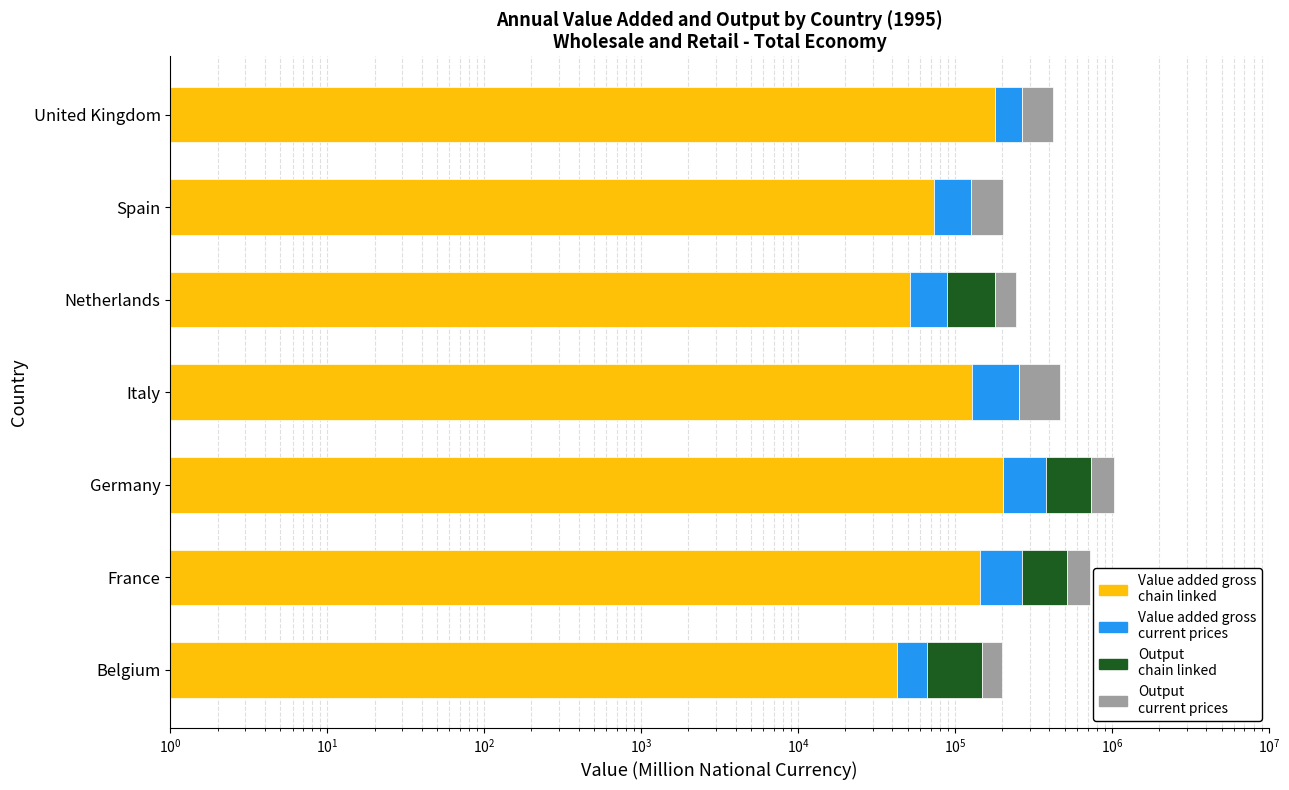

How many series are shown in this chart?

4